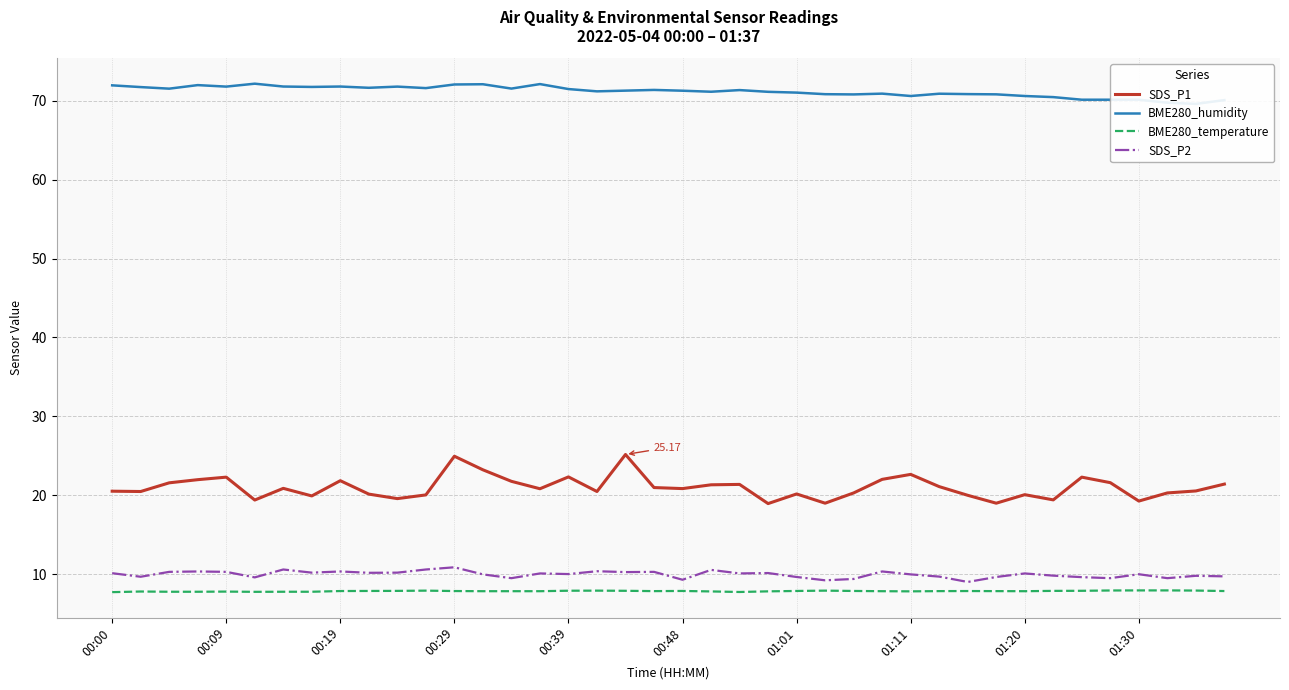

What is the spread (max minus min) of values at 23?

63.3